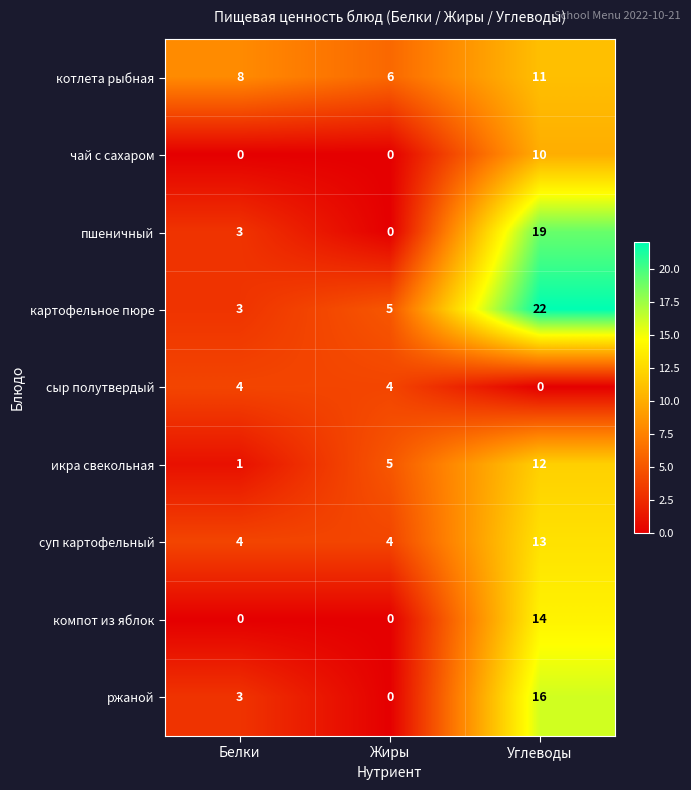

How many values in the сыр полутвердый series are below 4?

1